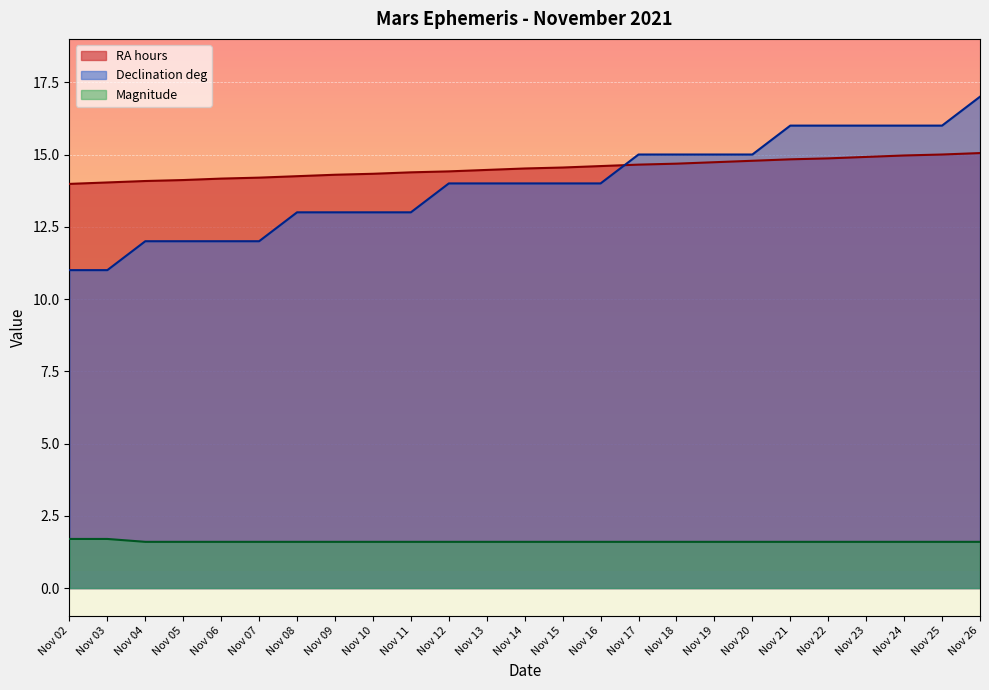

How many lines are shown in the chart?

3